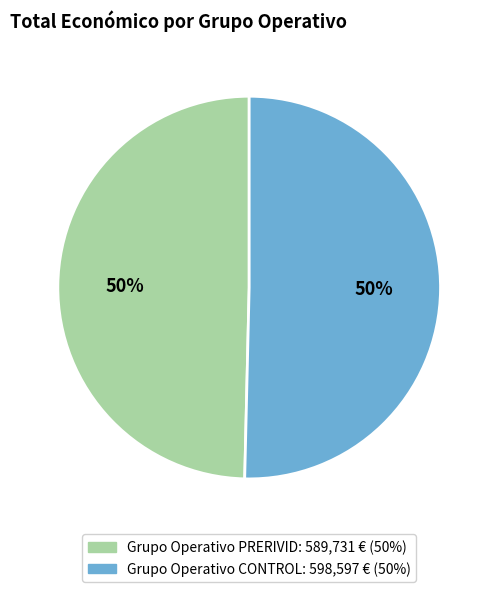

Combined, do Grupo Operativo CONTROL and Grupo Operativo PRERIVID account for over 50%?

Yes